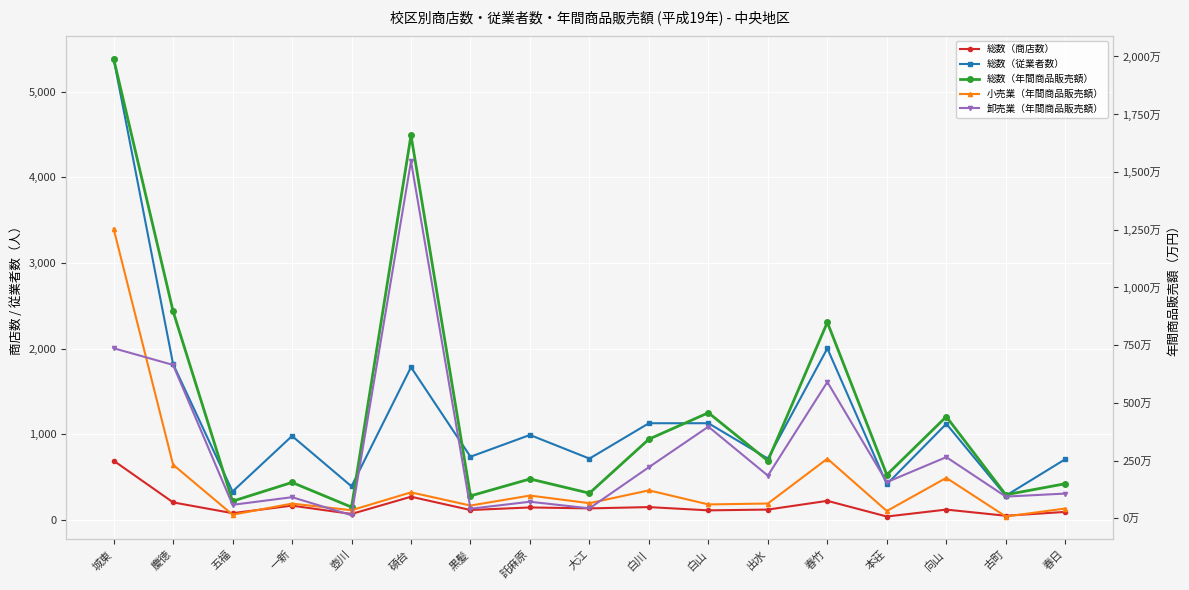

How many data points in 小売業（年間商品販売額） are above 642028?

8